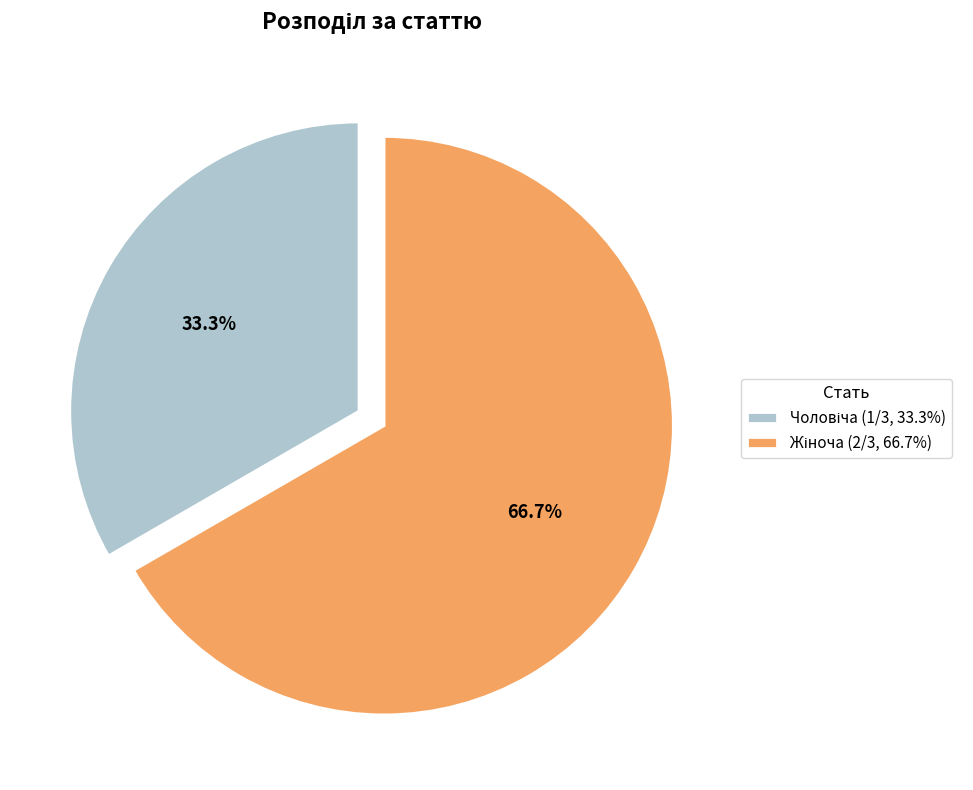

To the nearest percent, what is the combined percentage of Жіноча and Чоловіча?

100%